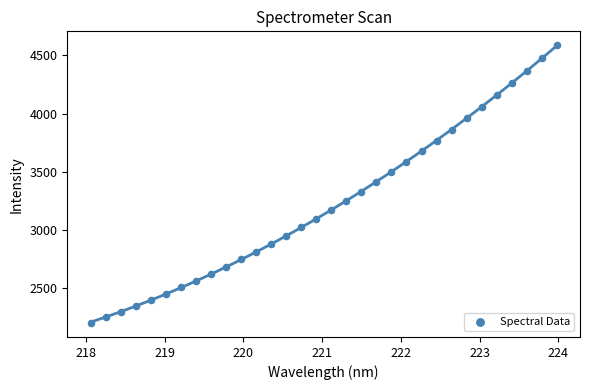

What is the range of X values (max minus min)?

5.9